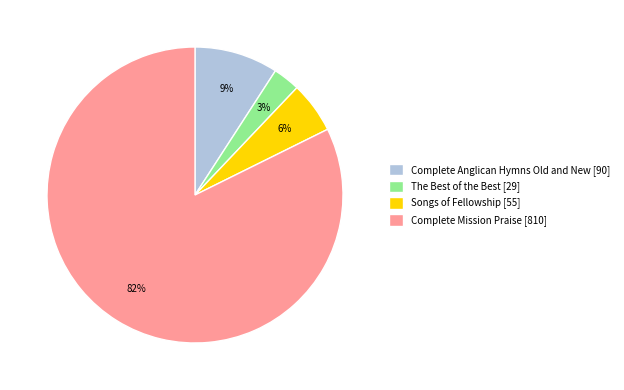

To the nearest percent, what percentage of the pie is Complete Mission Praise?

82%